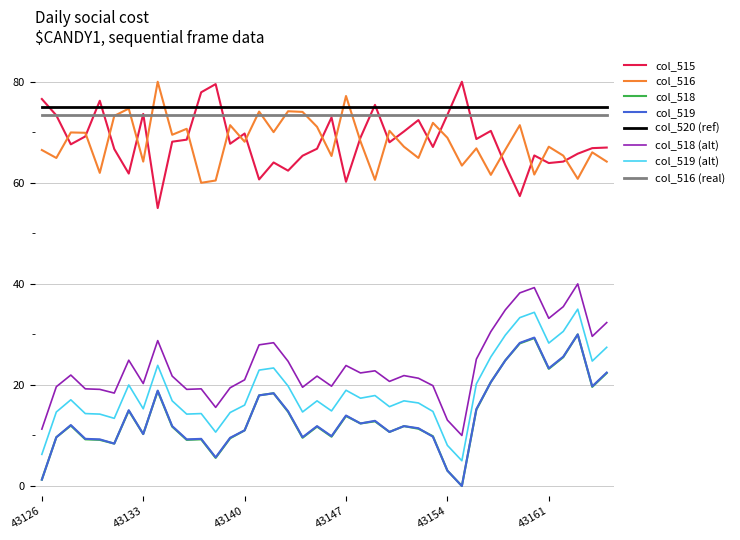

What is the lowest value of the col_515 series?

55.0